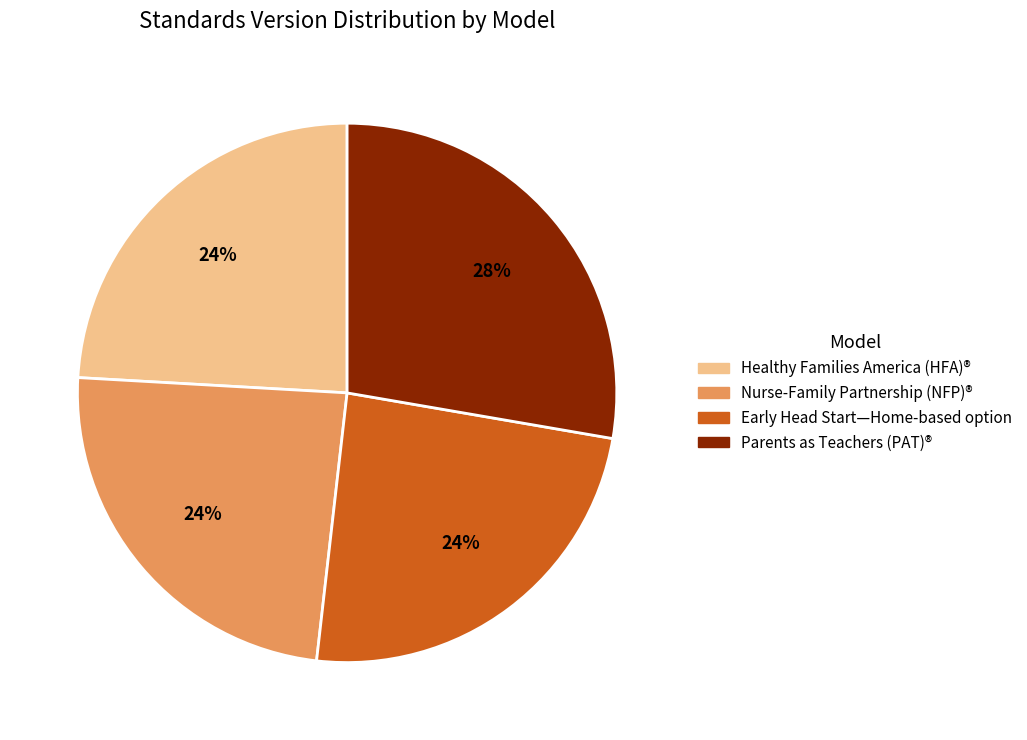

Which category has the biggest portion of the pie?

Parents as Teachers (PAT)®